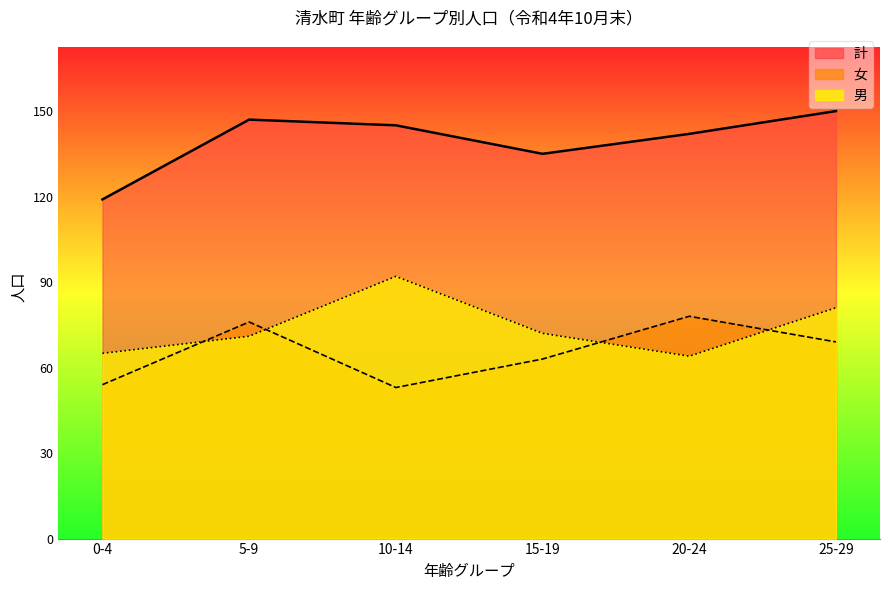

The 男 series shows 65 at 0-4. True or false?

True